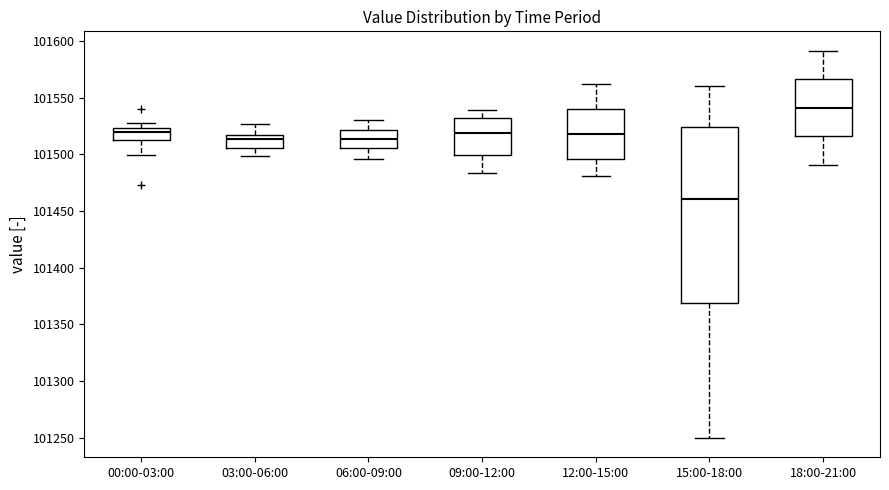

Which box has the lowest median line?

15:00-18:00